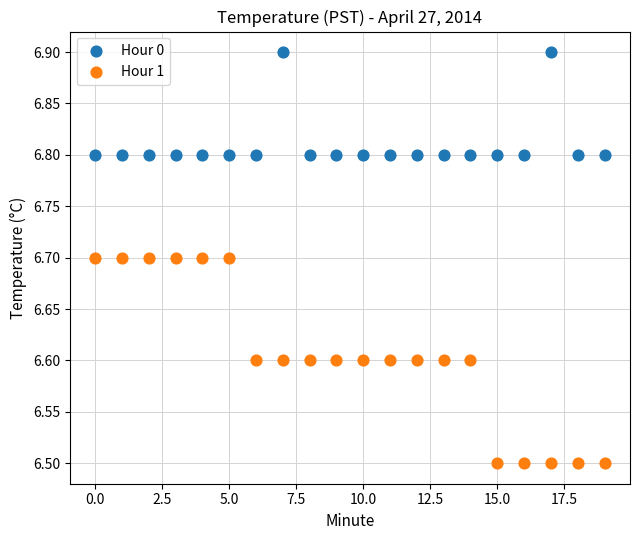

Across all data points, what is the range of Y values (max minus min)?

0.4